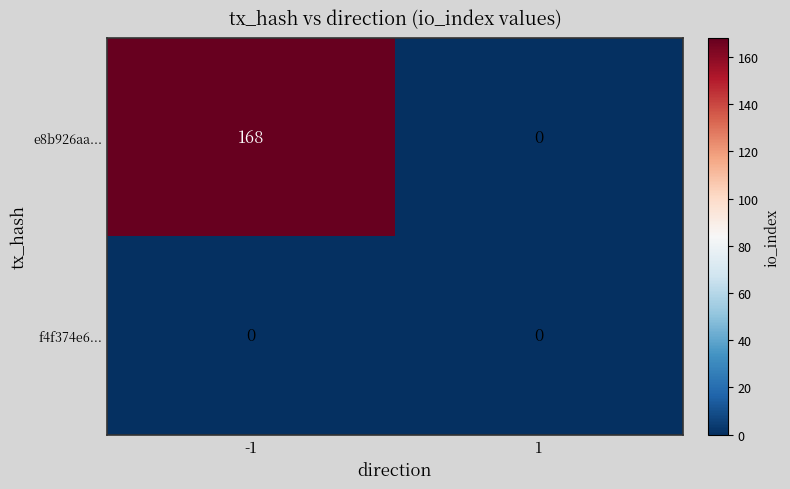

What is the total value across all series at -1?

168